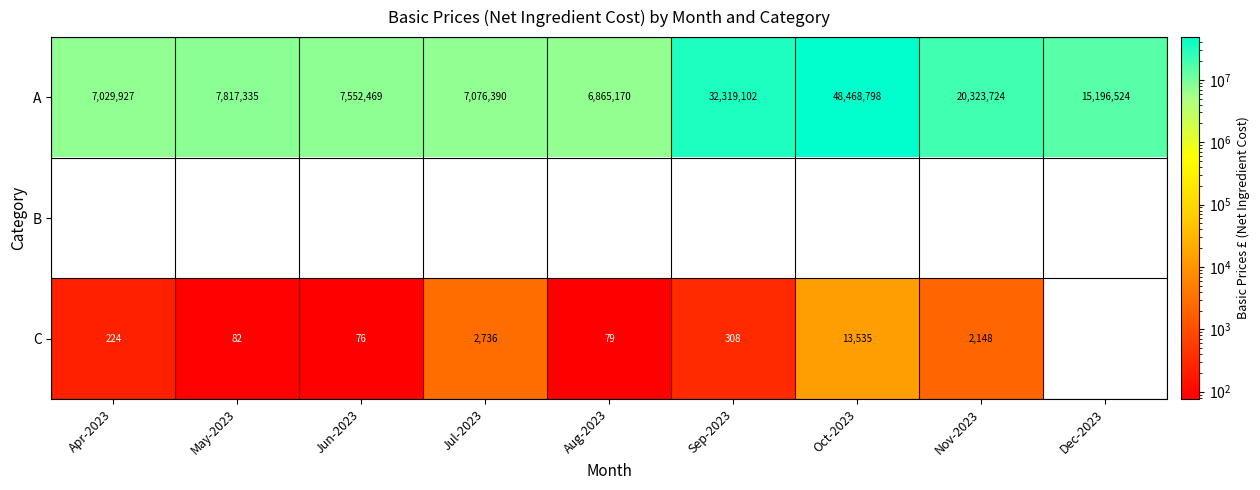

At how many categories does at least one series exceed 20690672?

2